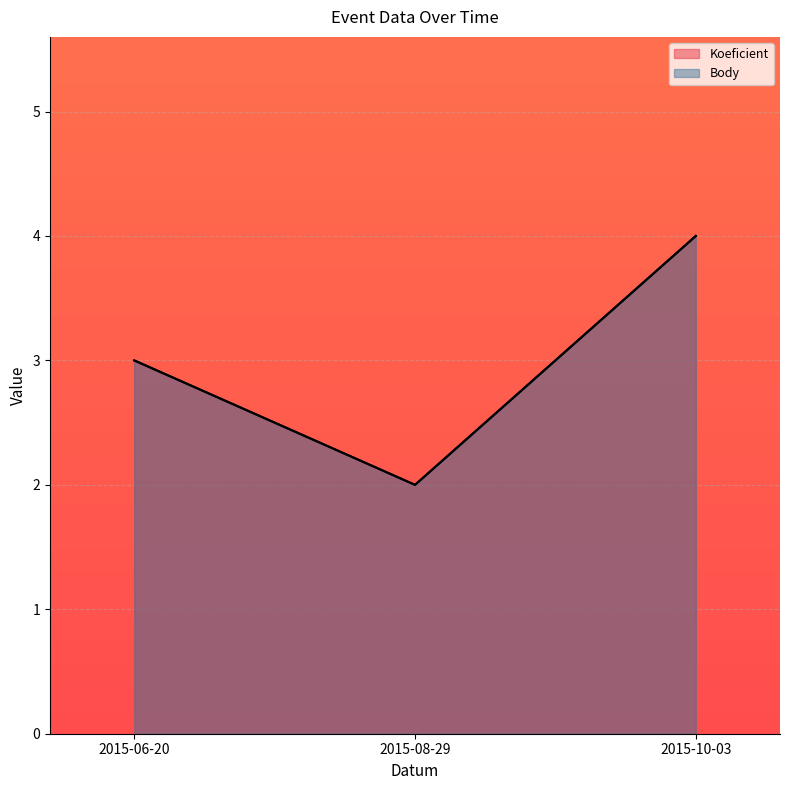

What is the difference between the Body values at 2015-06-20 and 2015-08-29?

1